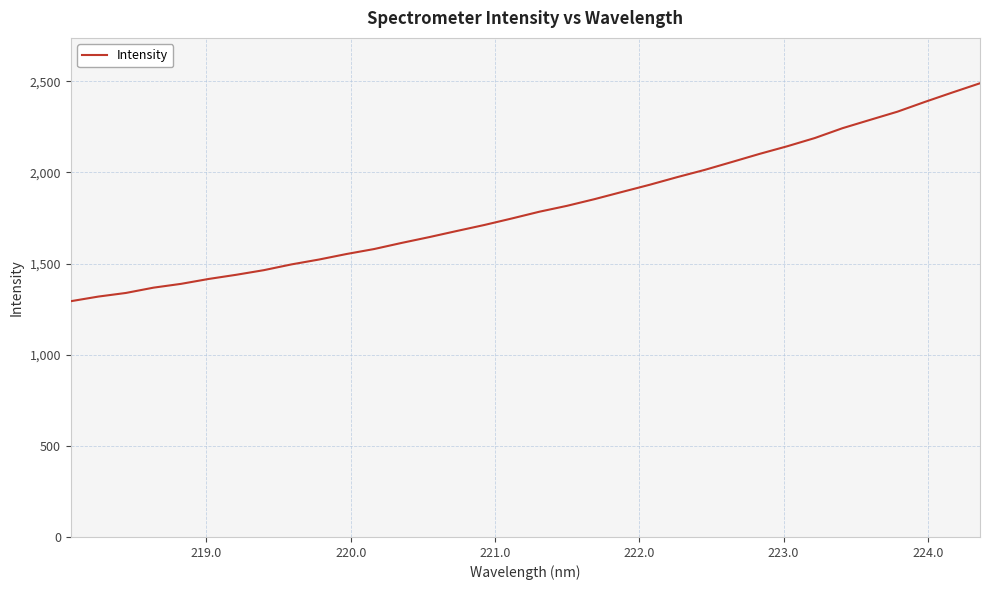

What is the difference between the maximum and minimum values?

1195.6